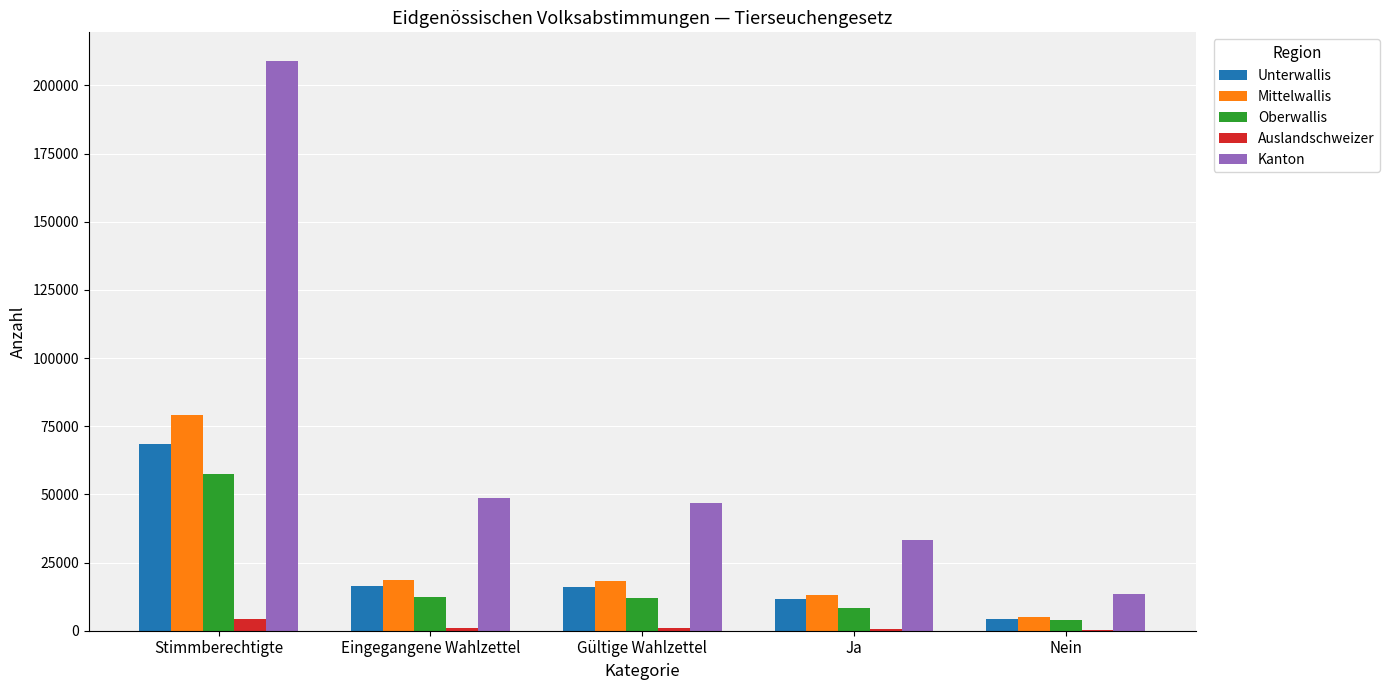

Between Stimmberechtigte and Nein, which series saw the biggest shift?

Kanton